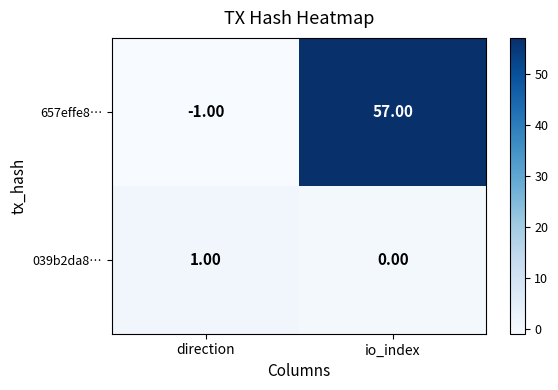

What is the maximum value shown in the chart?

57